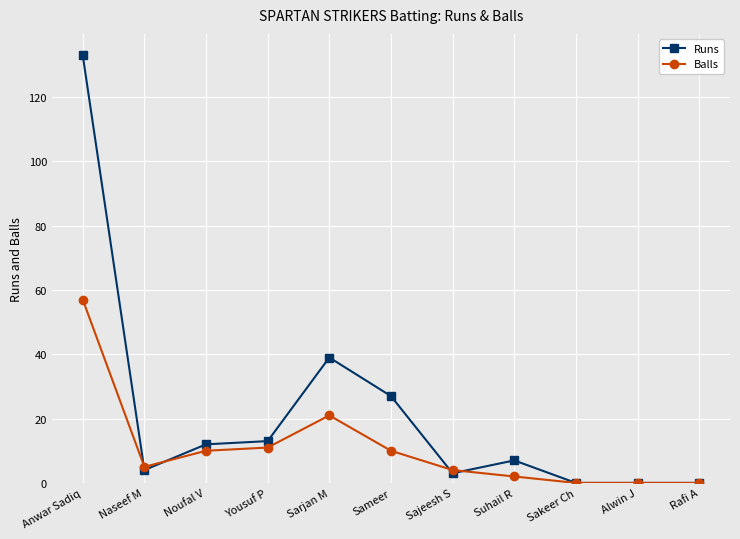

Does the chart display data point markers on the line(s)?

Yes